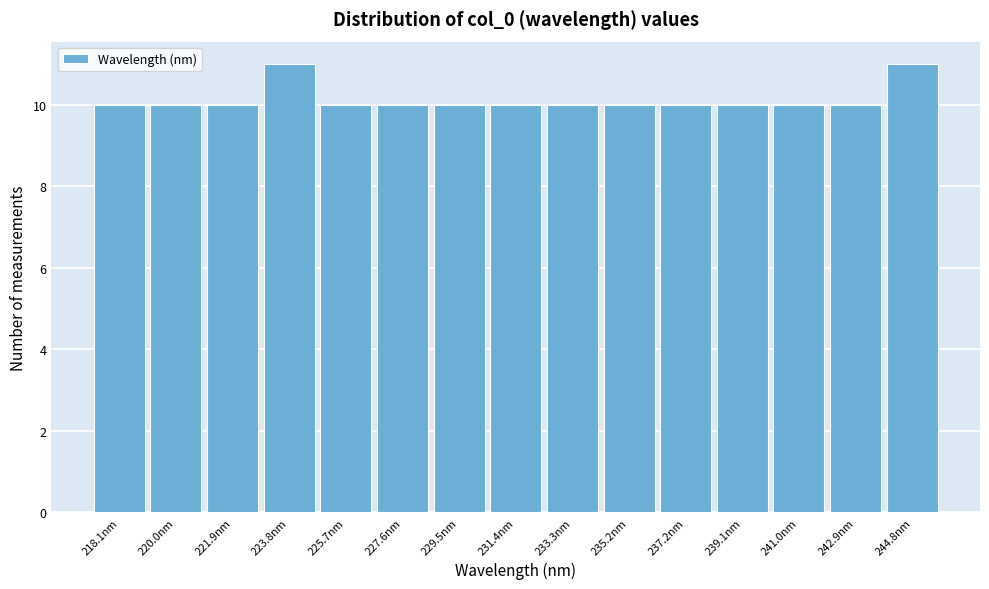

Reading right to left, transcribe all the data shown in this chart.

244.8nm=11	242.9nm=10	241.0nm=10	239.1nm=10	237.2nm=10	235.2nm=10	233.3nm=10	231.4nm=10	229.5nm=10	227.6nm=10	225.7nm=10	223.8nm=11	221.9nm=10	220.0nm=10	218.1nm=10